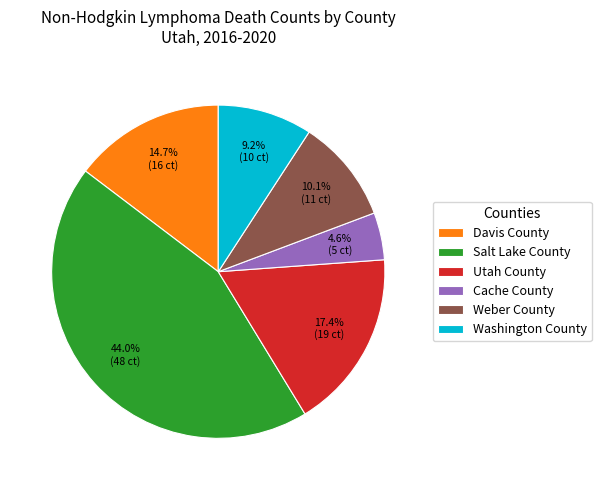

What percentage is the Utah County slice, to the nearest percent?

17%